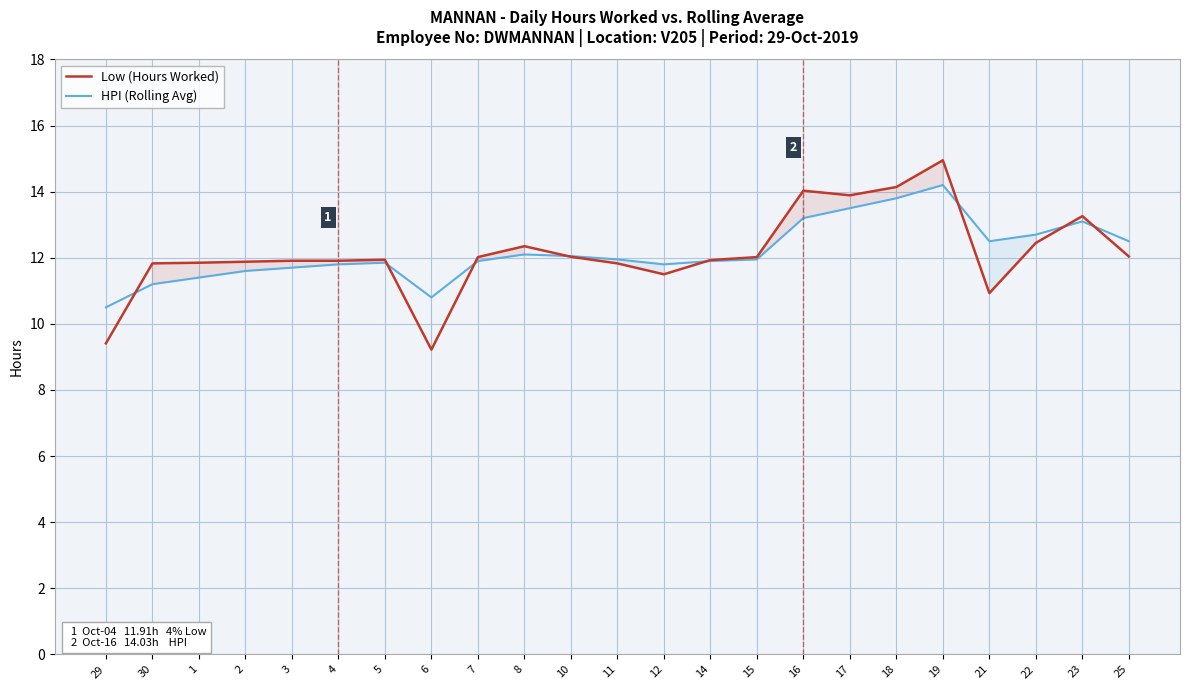

Which label corresponds to the largest value in the chart?

19